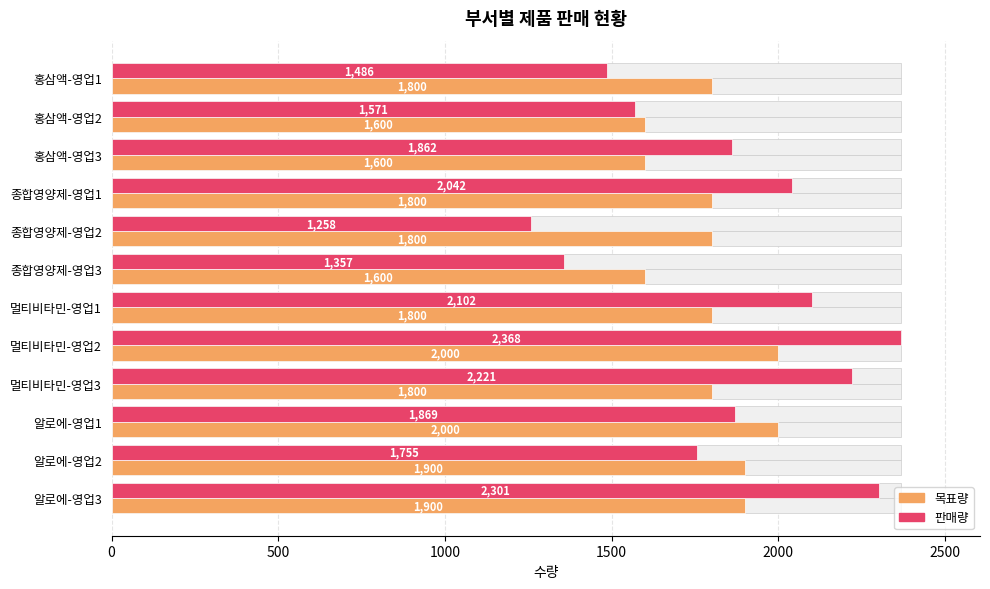

How many groups of bars are there?

12